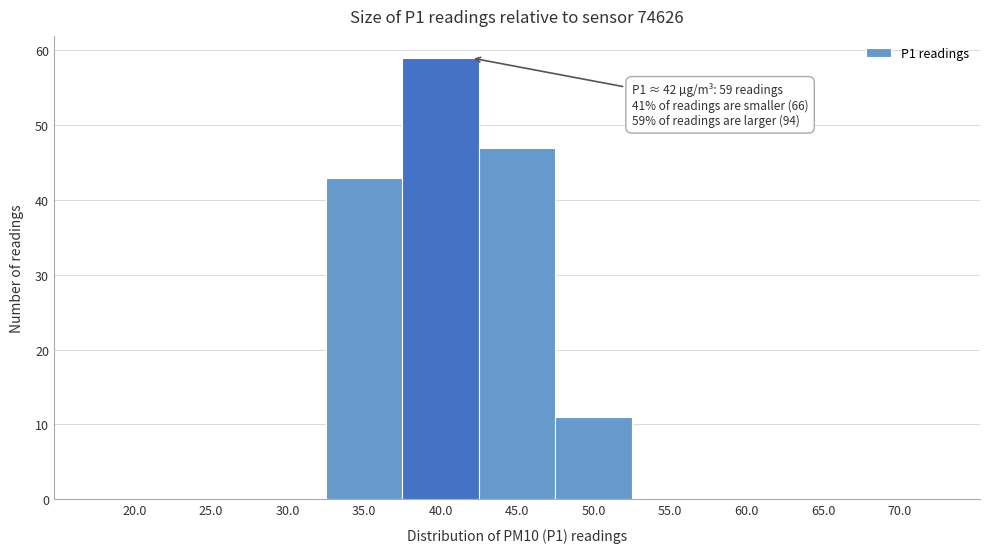

Reading left to right, transcribe all the data shown in this chart.

20.0=0	25.0=0	30.0=0	35.0=43	40.0=59	45.0=47	50.0=11	55.0=0	60.0=0	65.0=0	70.0=0